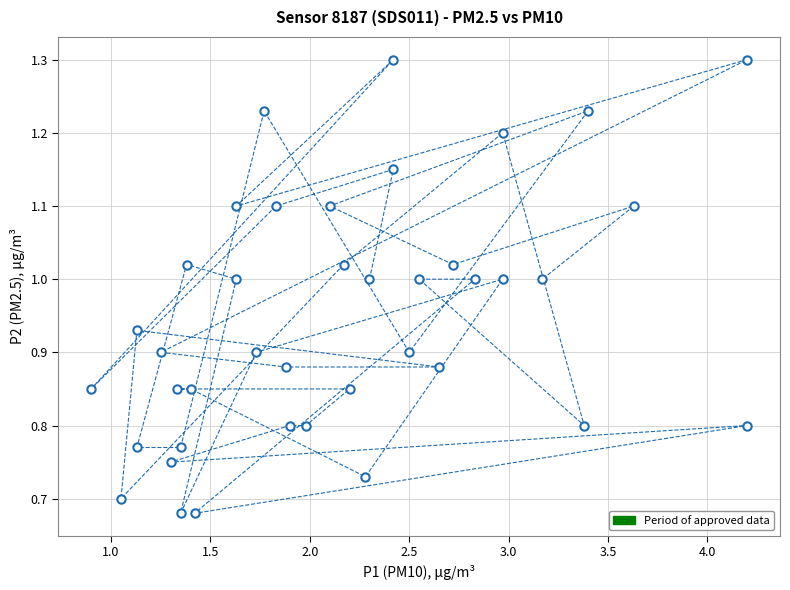

What is the range of X values (max minus min)?

3.3